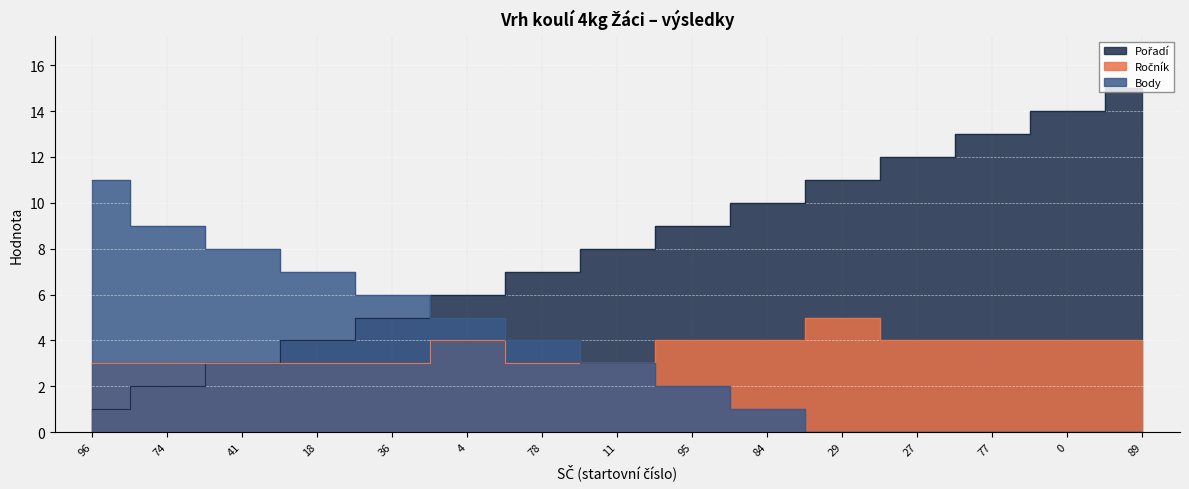

True or false: Body and Ročník cross at least once.

False